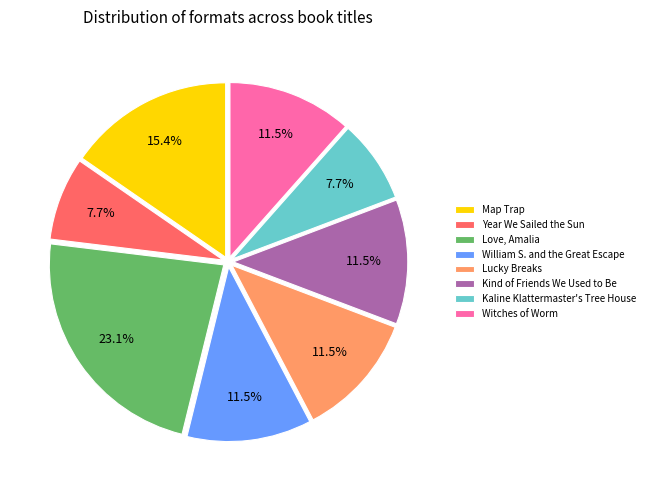

Which category has the biggest portion of the pie?

Love, Amalia